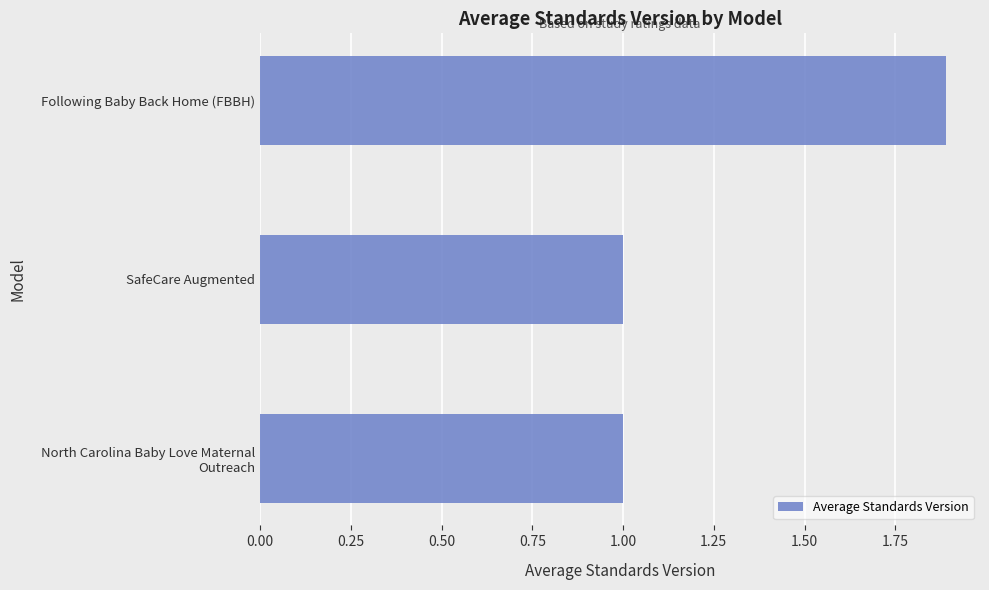

What is the difference between the maximum and second lowest values?

0.9